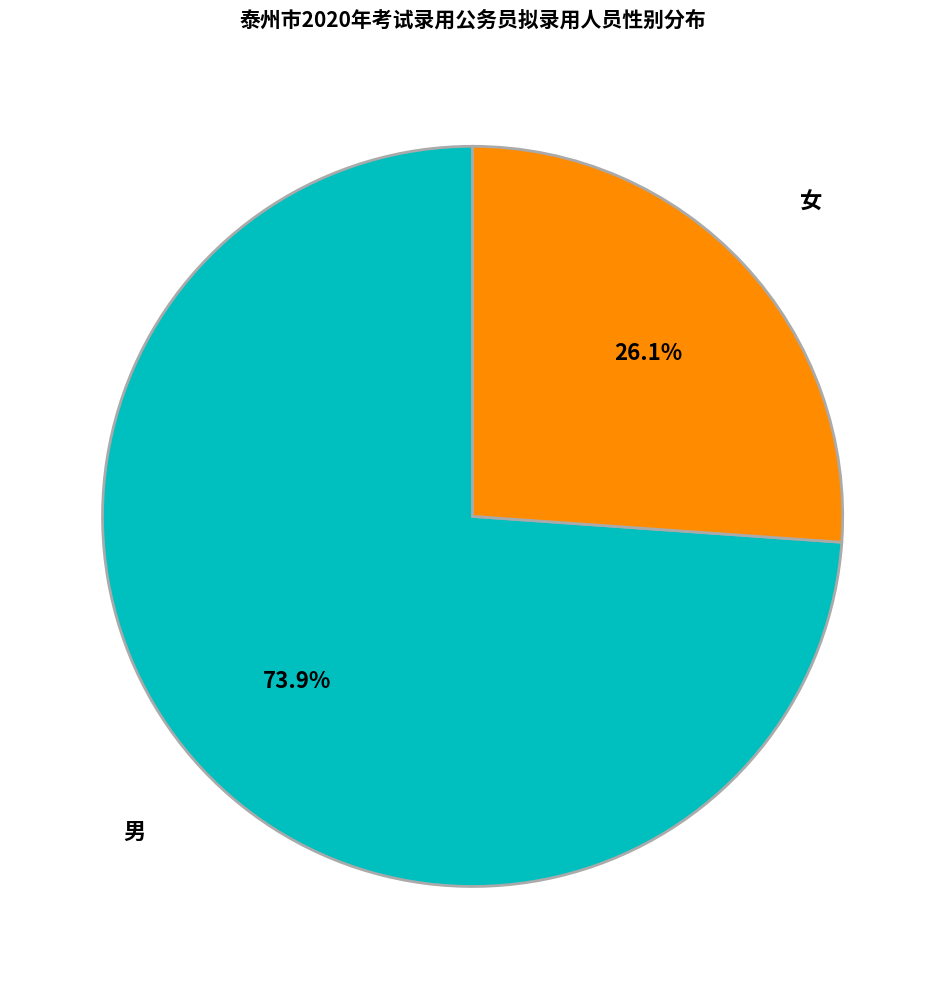

To the nearest percent, what portion does 男 represent?

74%